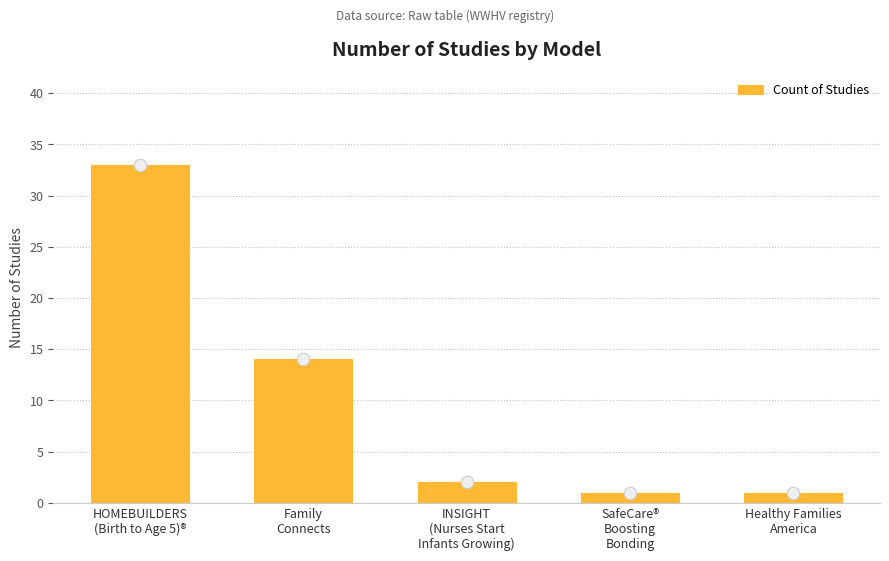

What is the sum of the values at Family
Connects and INSIGHT
(Nurses Start
Infants Growing)?

16